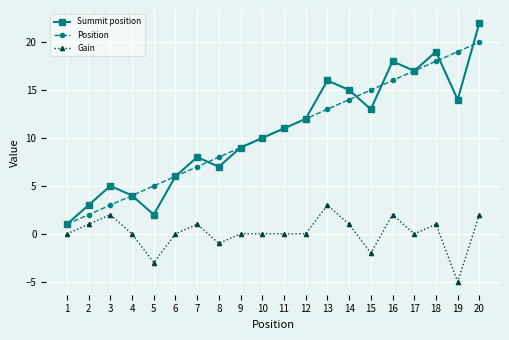

Which series has the widest spread of values?

Summit position